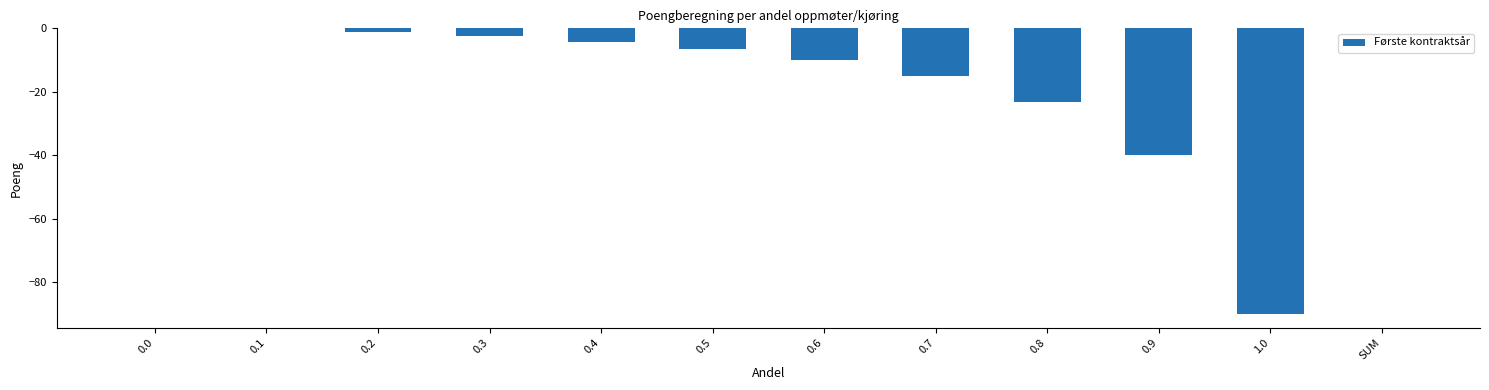

What is the change in value from 0.3 to 0.5?

-4.2